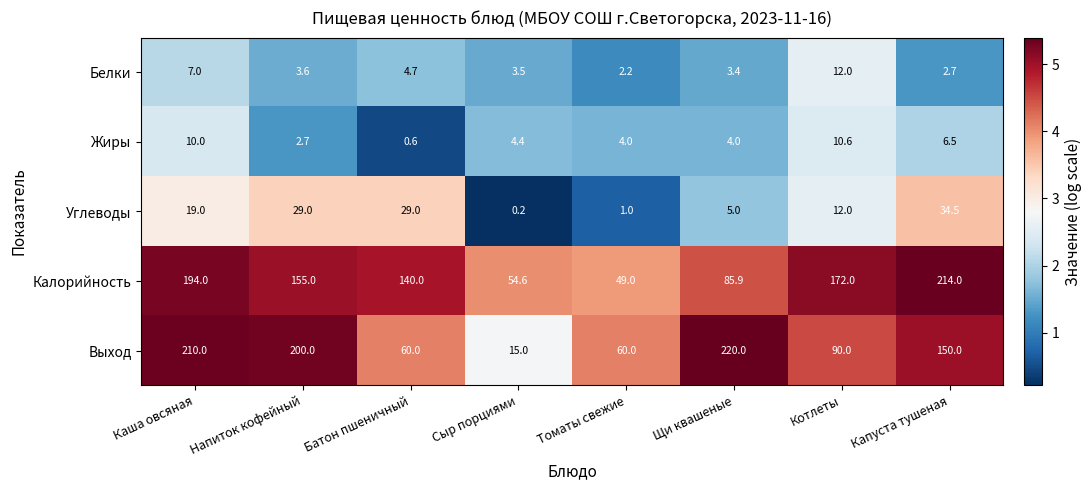

At which category is the sum across all series the highest?

Каша овсяная